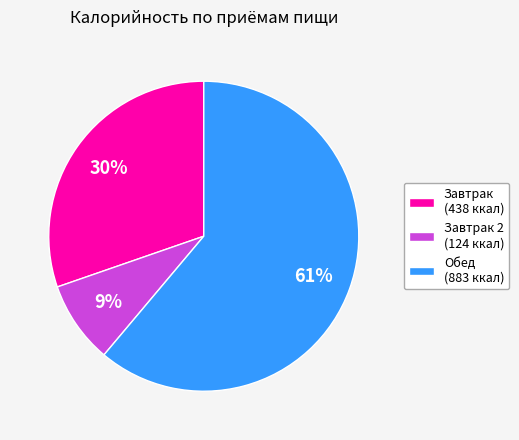

What is the smallest slice in the pie chart?

Завтрак 2 (124 ккал)